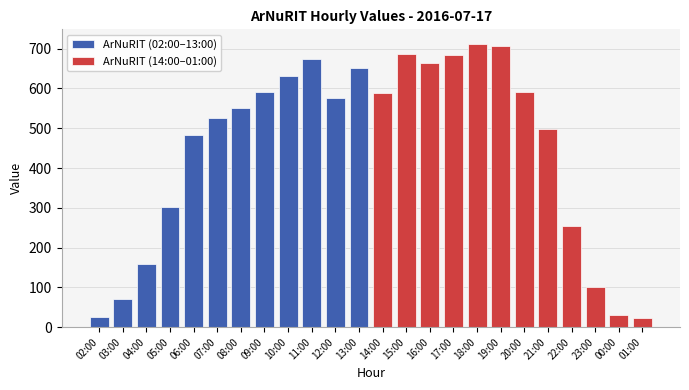

What is the maximum value shown in the chart?

713